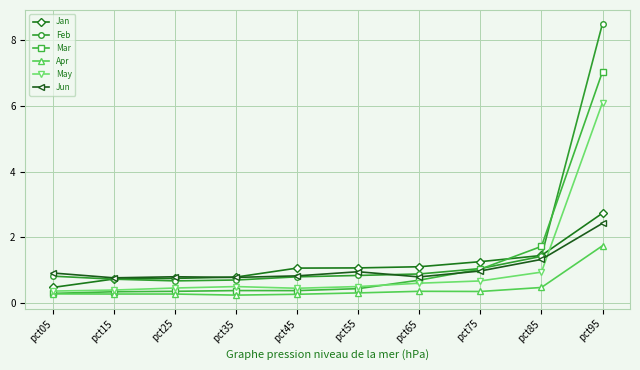

What are all the series names shown in the legend?

Jan, Feb, Mar, Apr, May, Jun